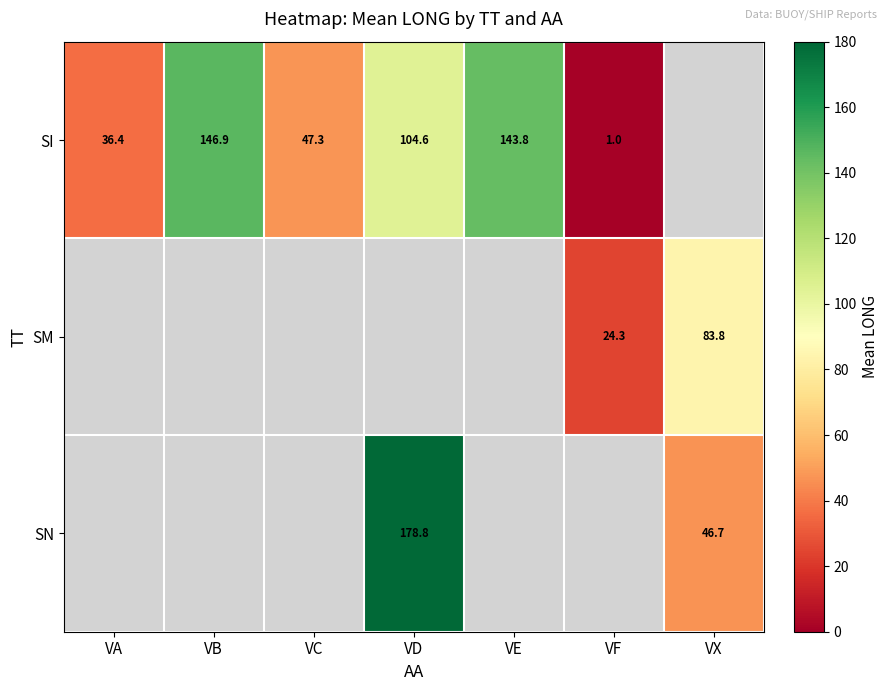

Count the number of categories in the chart.

7